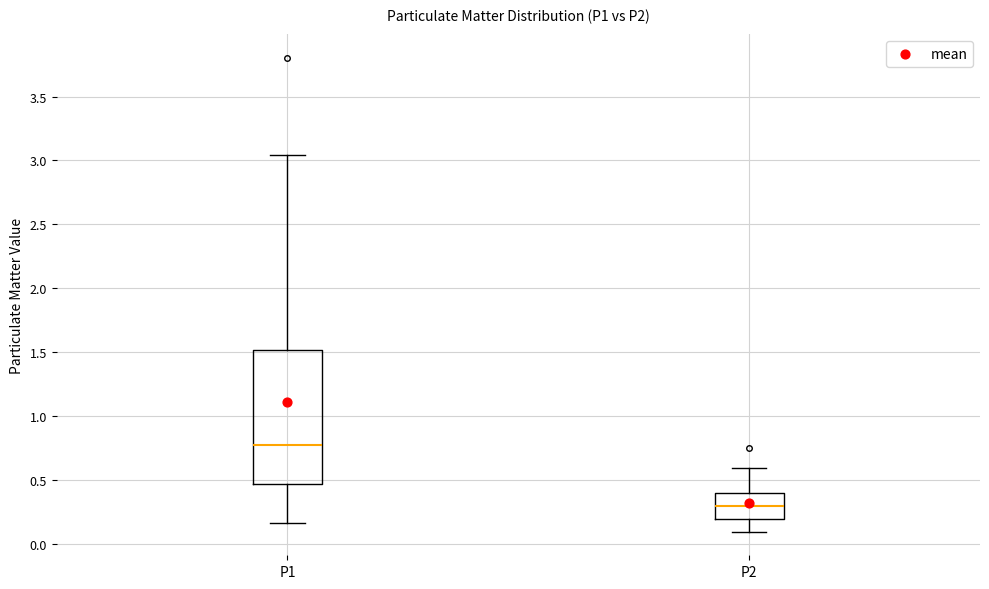

Reading left to right, transcribe this box plot: for each box, give where its median line is, the range the box spans, and where its two whiskers end, as read against the y-axis. The values are not printed on the chart, so give them approximately, as read against the axis.

P1: median 0.80, box 0.50 to 1.50, whiskers 0.15 to 3.05
P2: median 0.30, box 0.20 to 0.40, whiskers 0.10 to 0.60